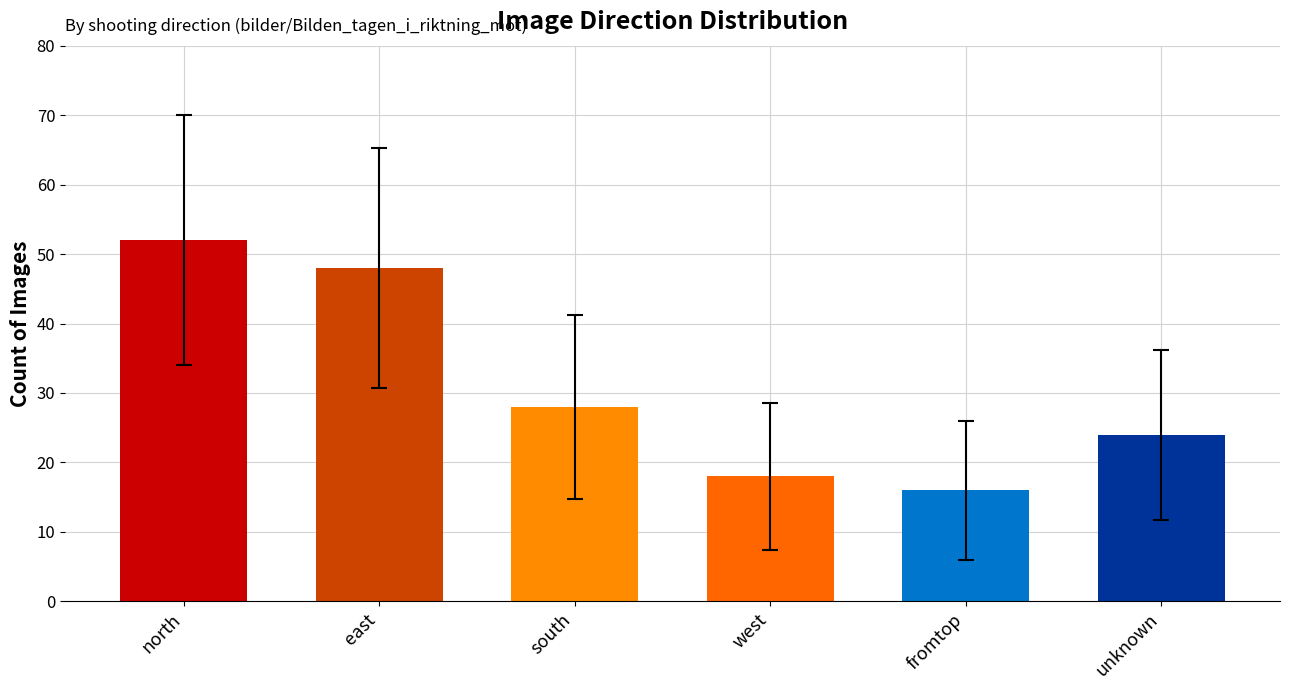

The value at fromtop is 25. True or false?

False